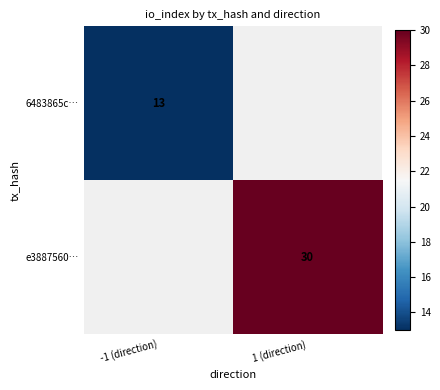

What is the minimum value shown in the chart?

13.0